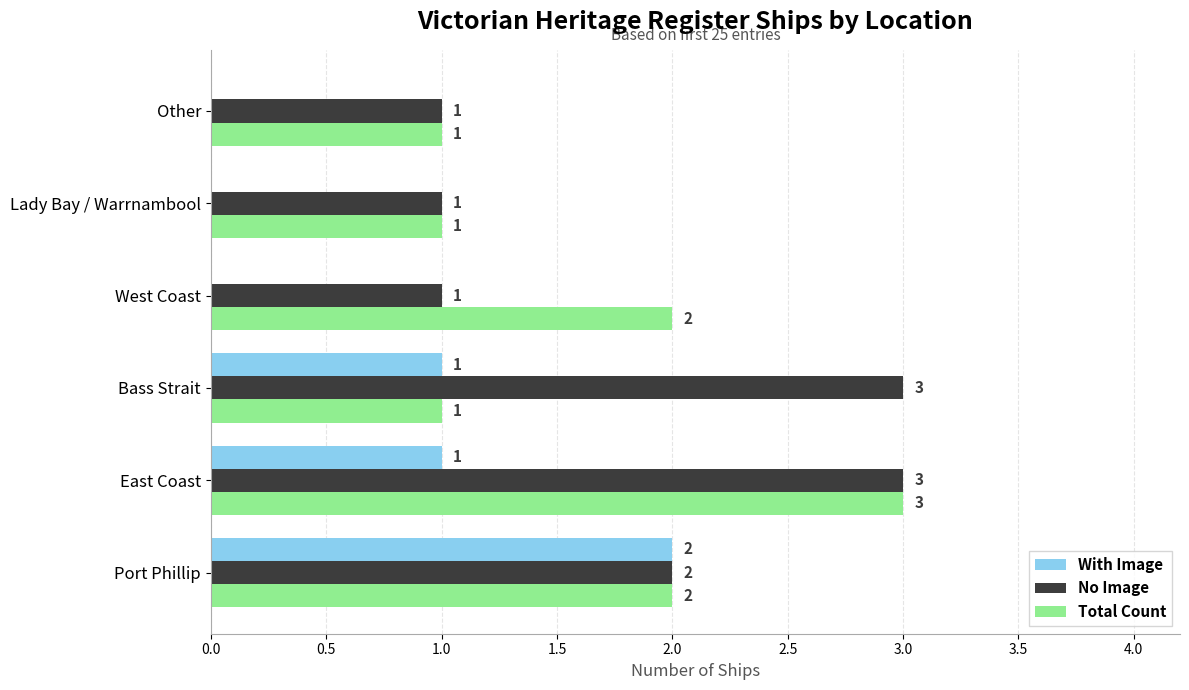

What is the sum of all With Image values?

4